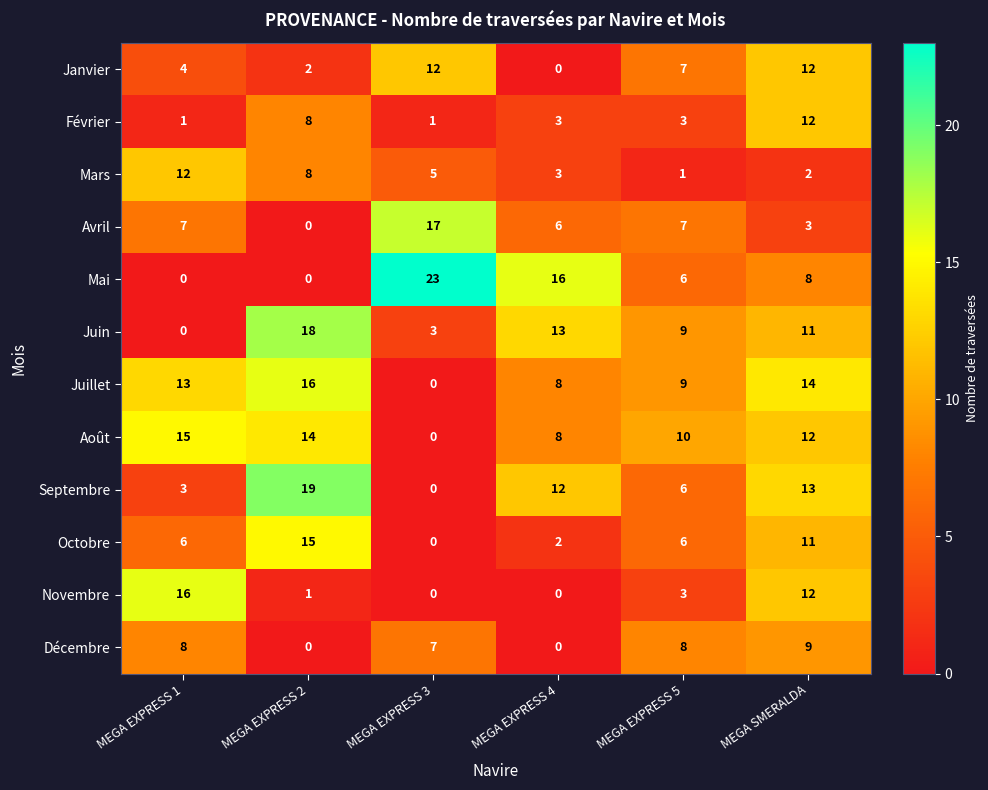

Count the Juin values in the range 3 to 13.

4